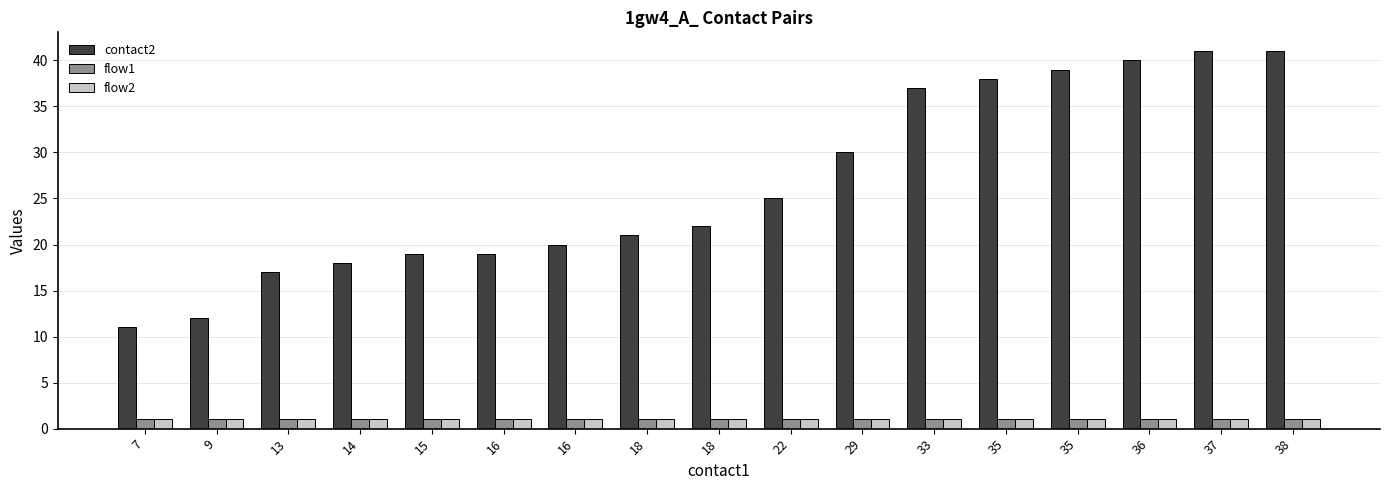

Does the chart contain stacked bars?

No